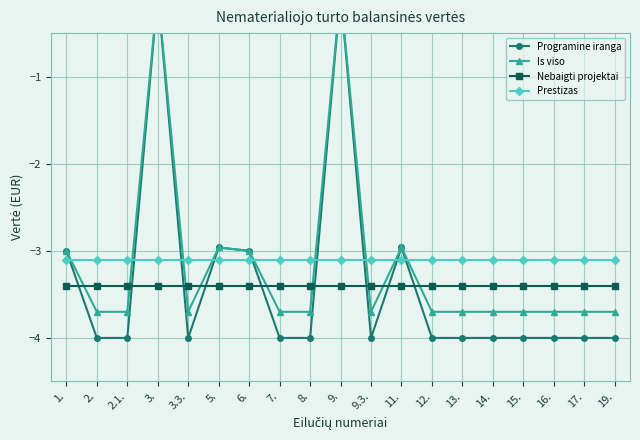

At which category is the sum across all series the highest?

3.